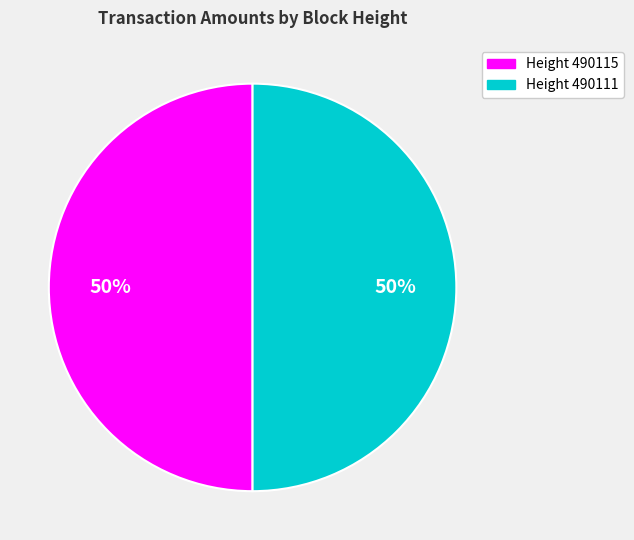

Is the sum of Height 490111 and Height 490115 greater than half?

Yes